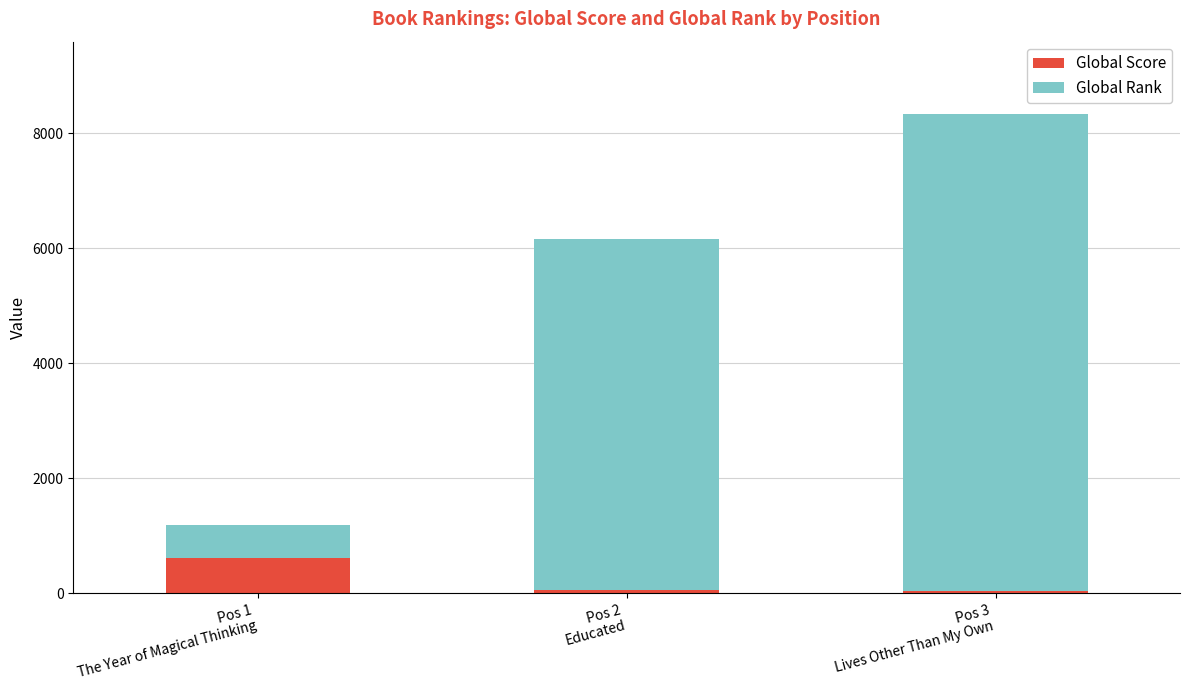

What is the highest value of the Global Score series?

608